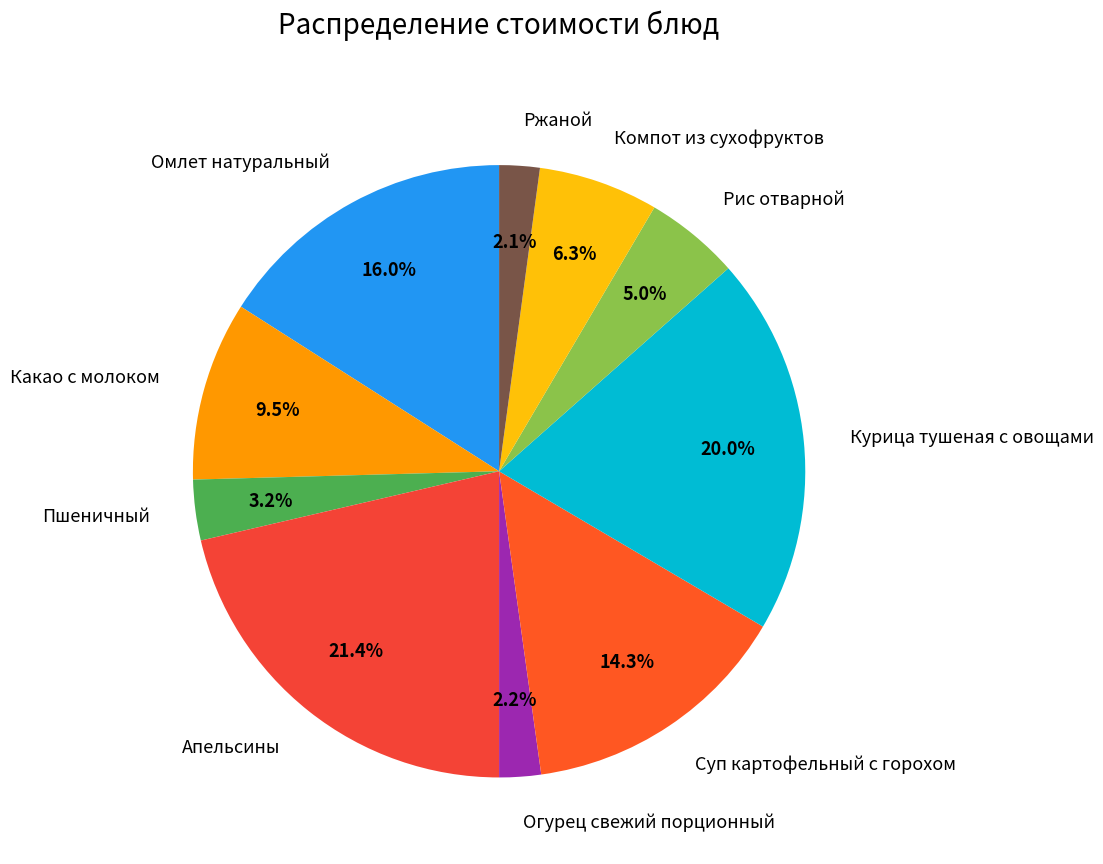

Between Суп картофельный с горохом and Ржаной, which is larger?

Суп картофельный с горохом